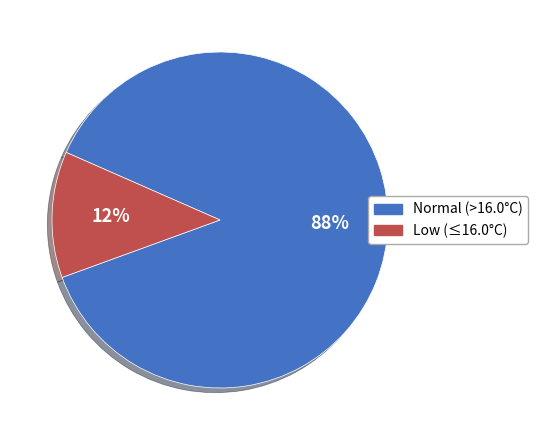

To the nearest percent, what is the difference between the largest and smallest slice percentages?

76%